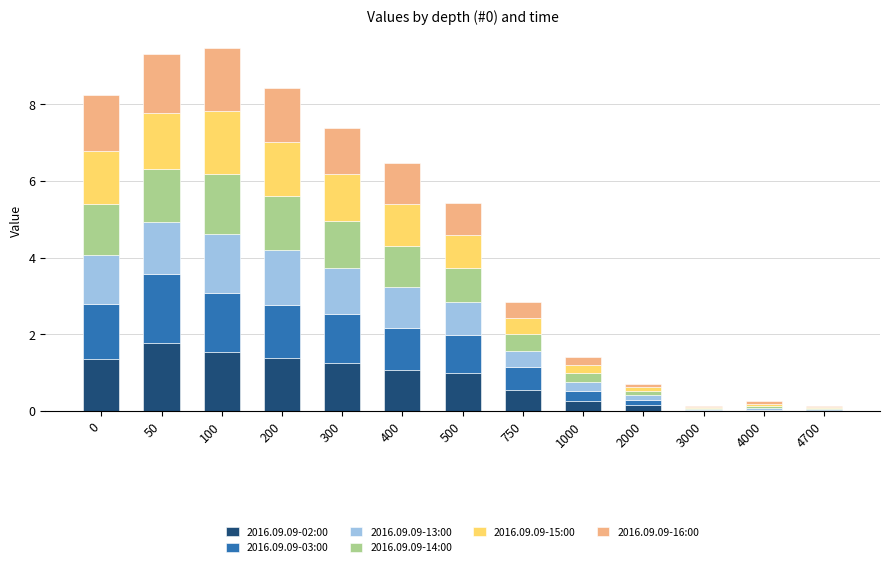

What is the sum of all 2016.09.09-02:00 values?

10.4